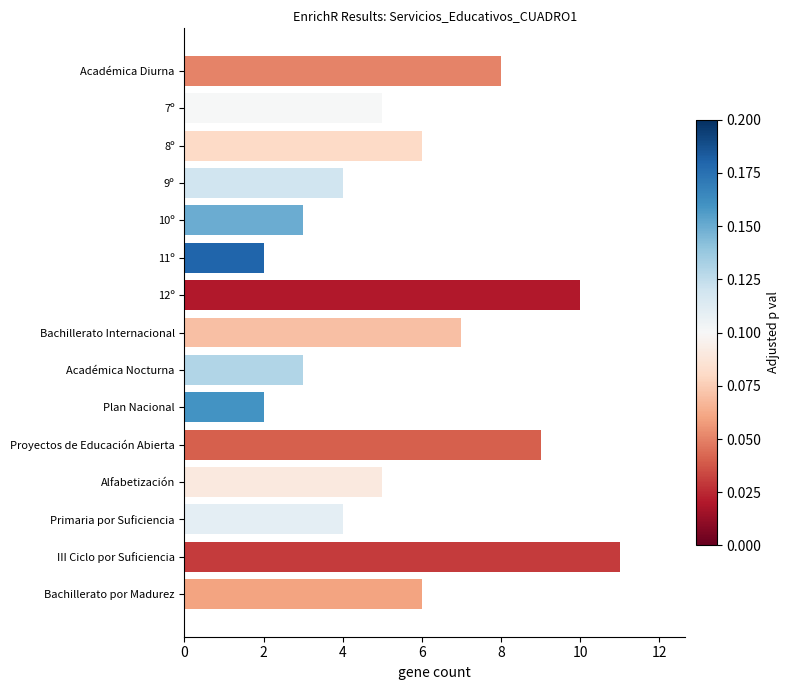

What is the difference between the second highest and minimum values?

8